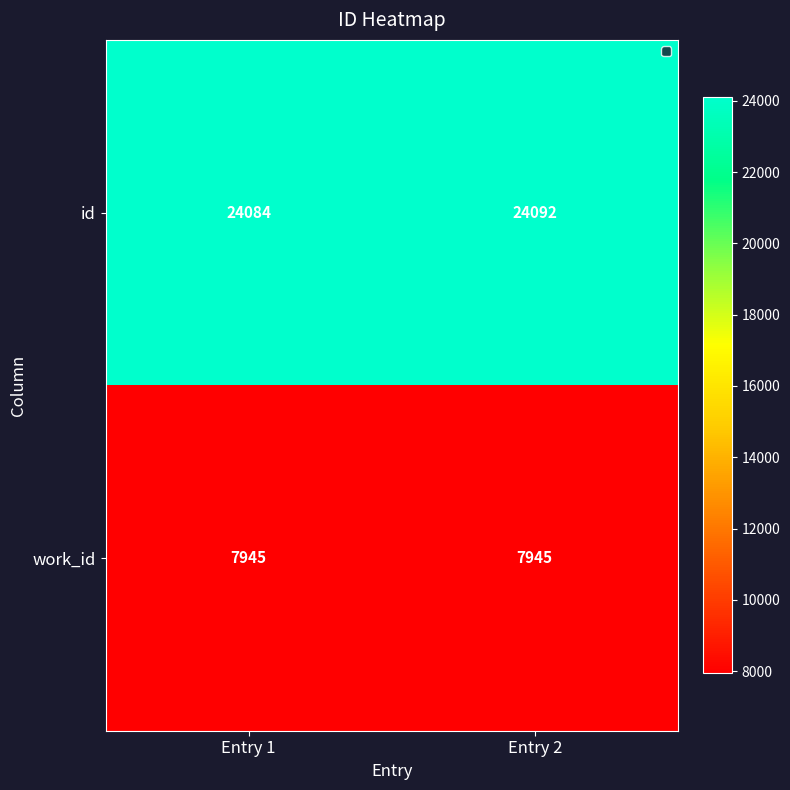

What is the maximum value shown in the chart?

24092